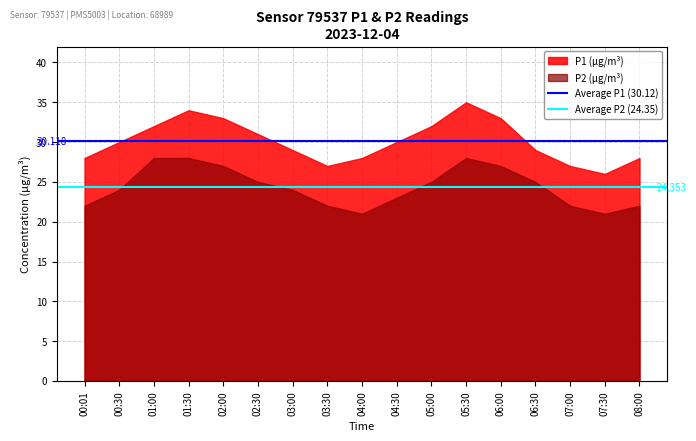

At 00:01, list the series in order from largest to smallest.

P1 (µg/m³), P2 (µg/m³)